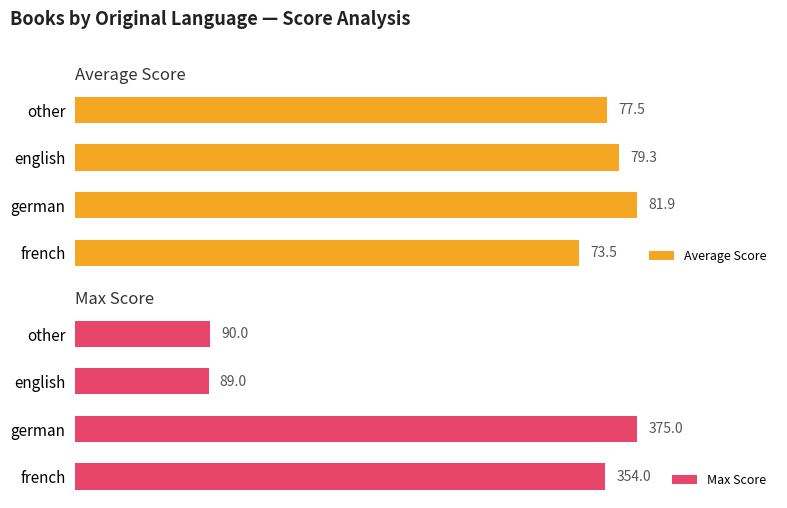

At which label does Average Score reach its peak?

german